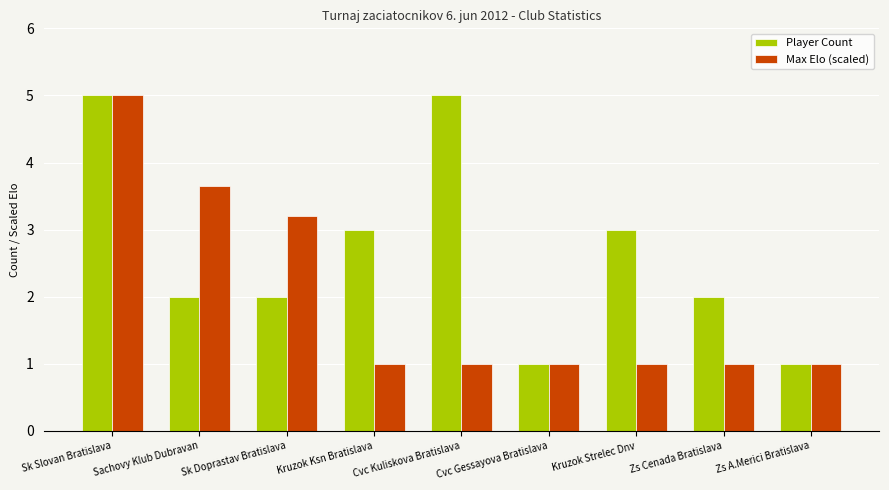

Between Sk Doprastav Bratislava and Cvc Kuliskova Bratislava, which series saw the biggest shift?

Player Count